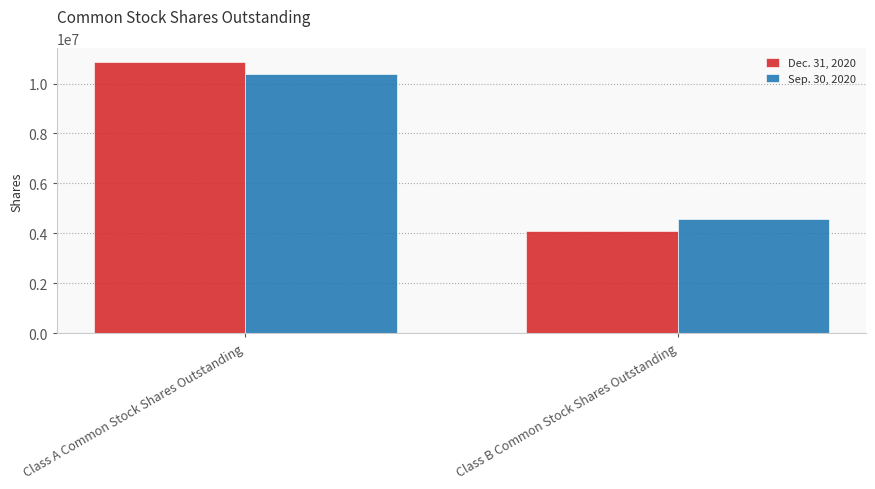

What is the sum of all Sep. 30, 2020 values?

14975298